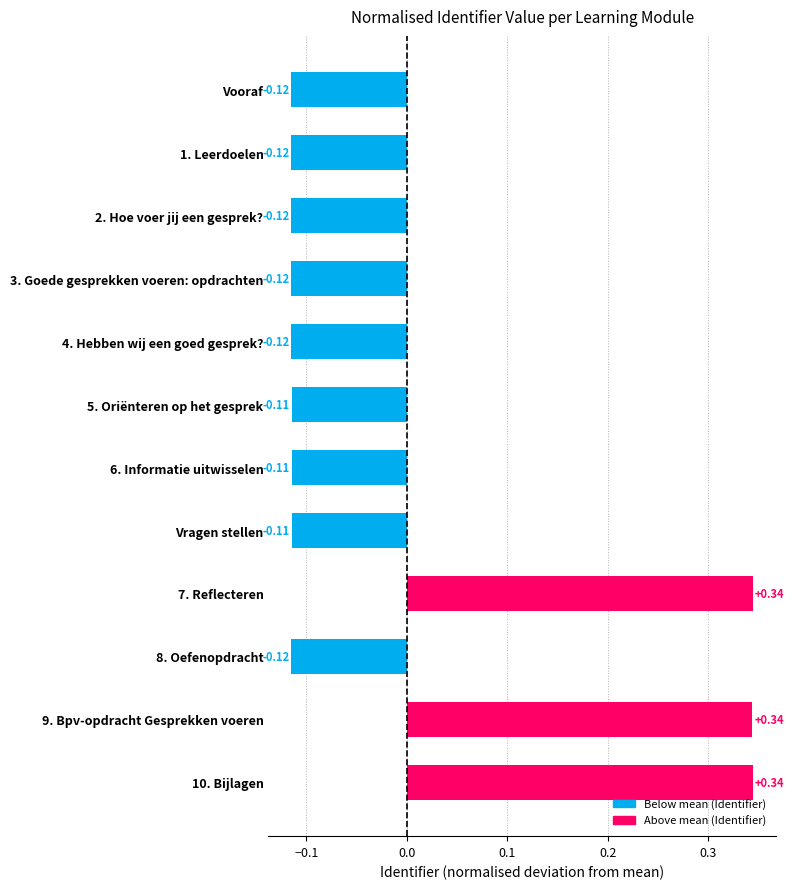

What is the difference between the maximum and minimum values?

0.5